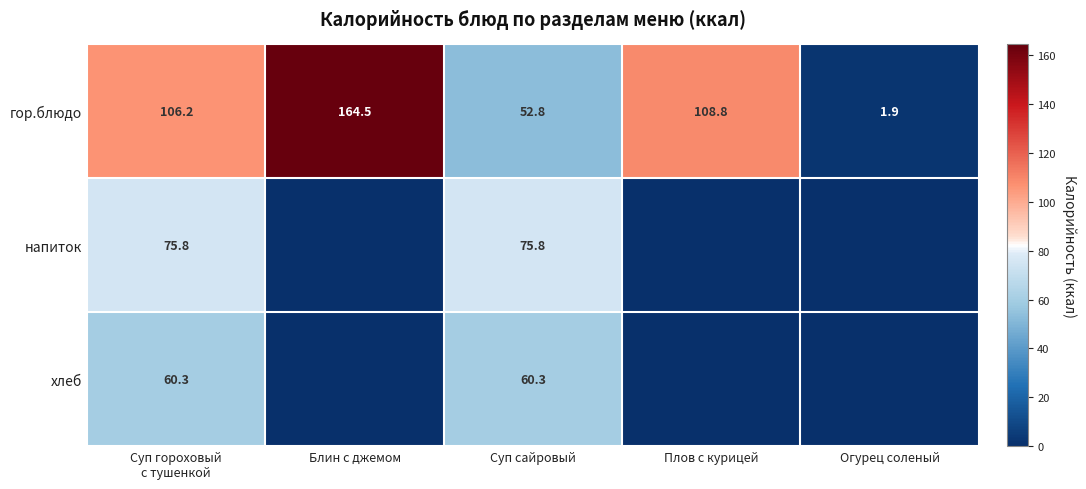

How many values in напиток are above zero?

2